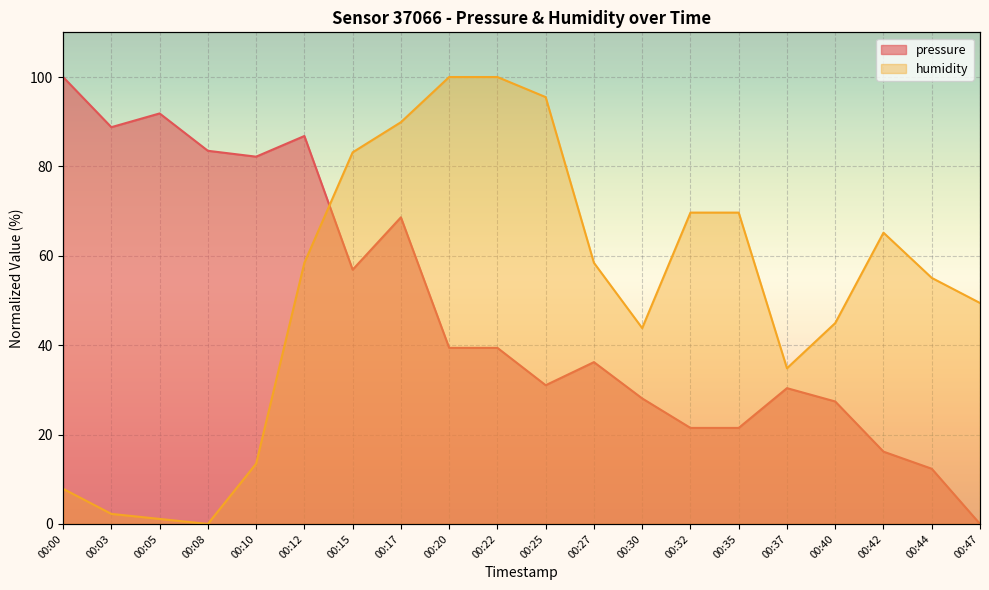

Reading left to right, list all the values displayed in this chart.

pressure: 100.0	88.8	91.9	83.5	82.2	86.8	56.9	68.6	39.4	39.4	31.0	36.2	28.1	21.5	21.5	30.4	27.4	16.2	12.4	0.0
humidity: 7.9	2.2	1.1	0.0	13.5	58.4	83.1	89.9	100.0	100.0	95.5	58.4	43.8	69.7	69.7	34.8	44.9	65.2	55.1	49.4